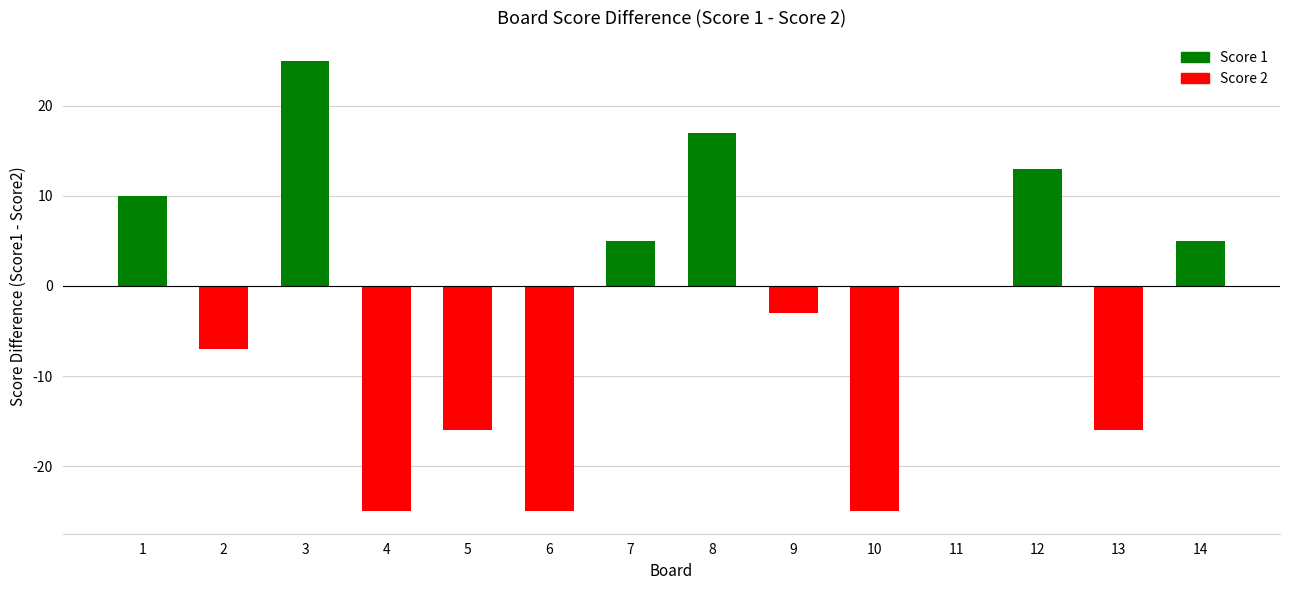

What is the spread (max minus min) of values at 9?

3